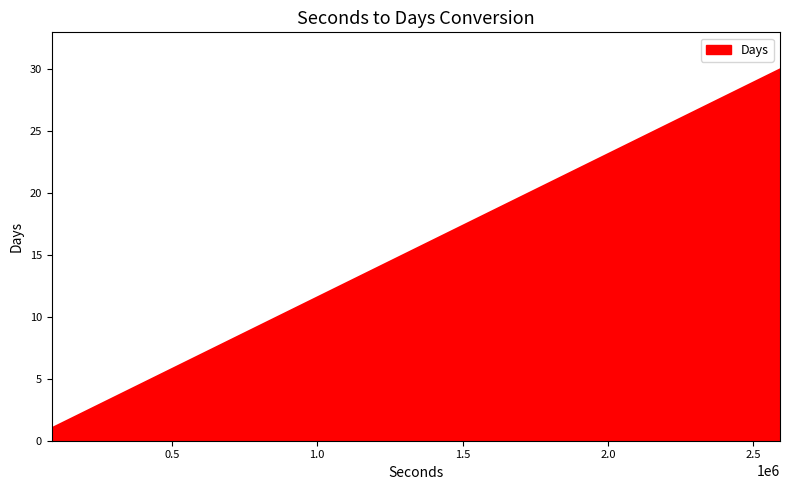

True or false: there are more than 2 points higher than both neighbors.

False